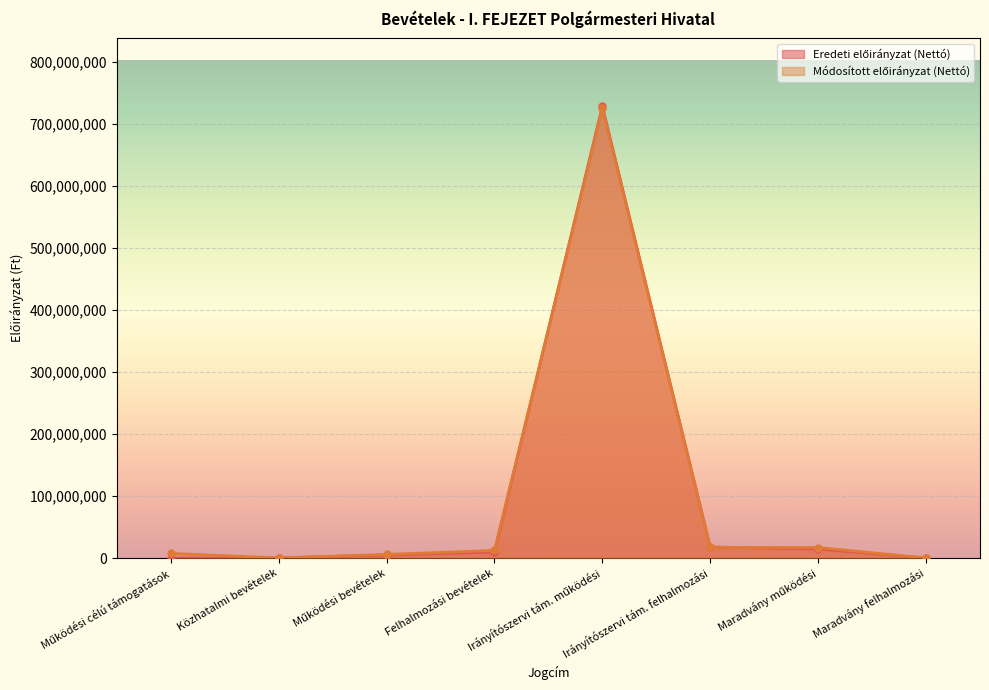

What is the greatest value displayed?

728750876